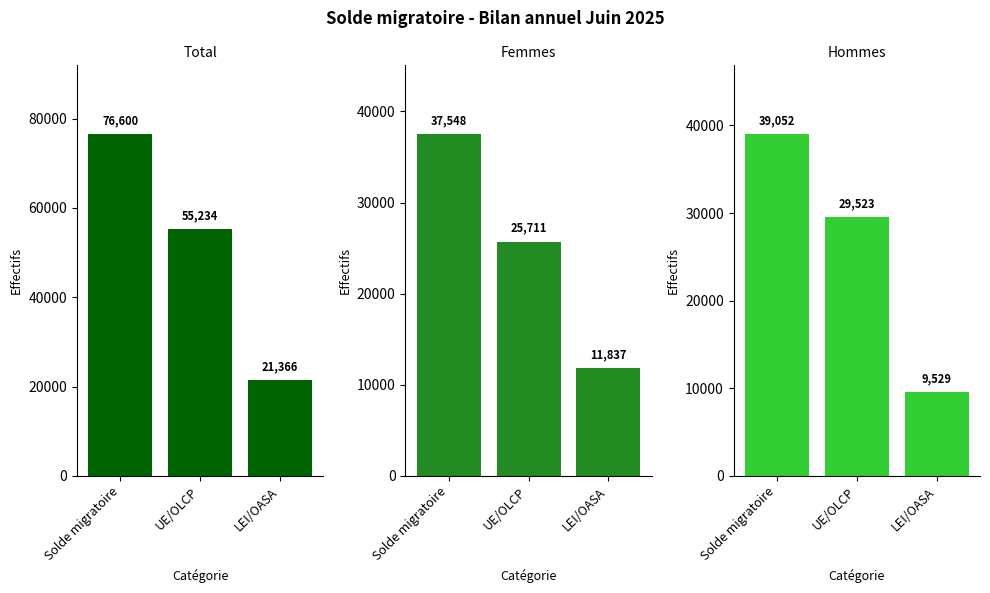

What is the total value across all series at LEI/OASA?

42732